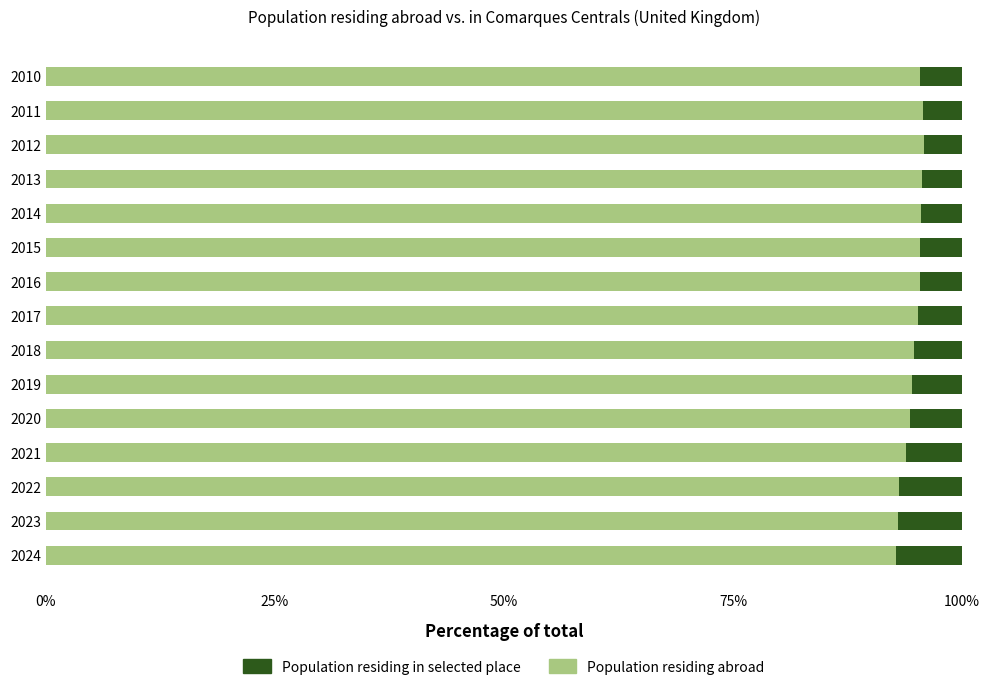

What is the total value across all series at 2024?

100.0